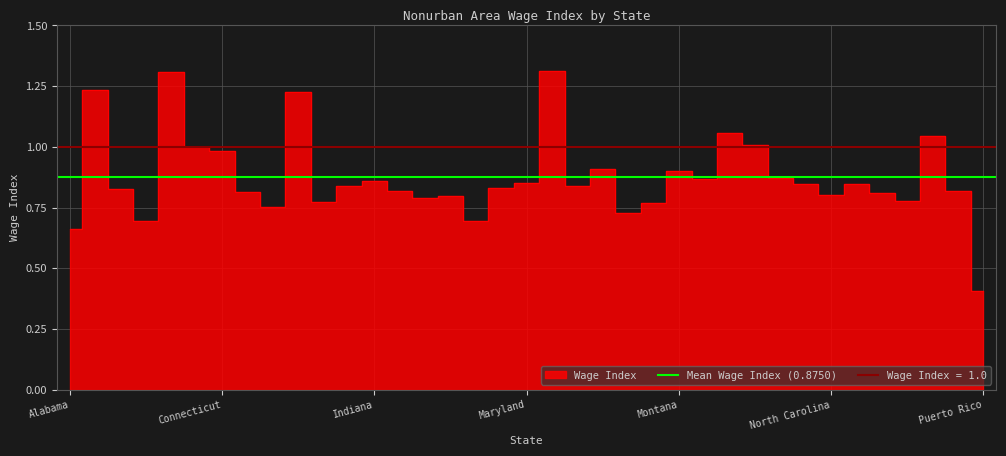

Rank the categories by value from lowest to highest.

Puerto Rico, Alabama, Arkansas, Louisiana, Mississippi, Georgia, Missouri, Idaho, Oklahoma, Kansas, Kentucky, North Carolina, Ohio, Florida, Pennsylvania, Iowa, Arizona, Maine, Illinois, Michigan, New York, North Dakota, Maryland, Indiana, Nebraska, New Mexico, Montana, Minnesota, Connecticut, Colorado, New Hampshire, Oregon, Nevada, Hawaii, Alaska, California, Massachusetts